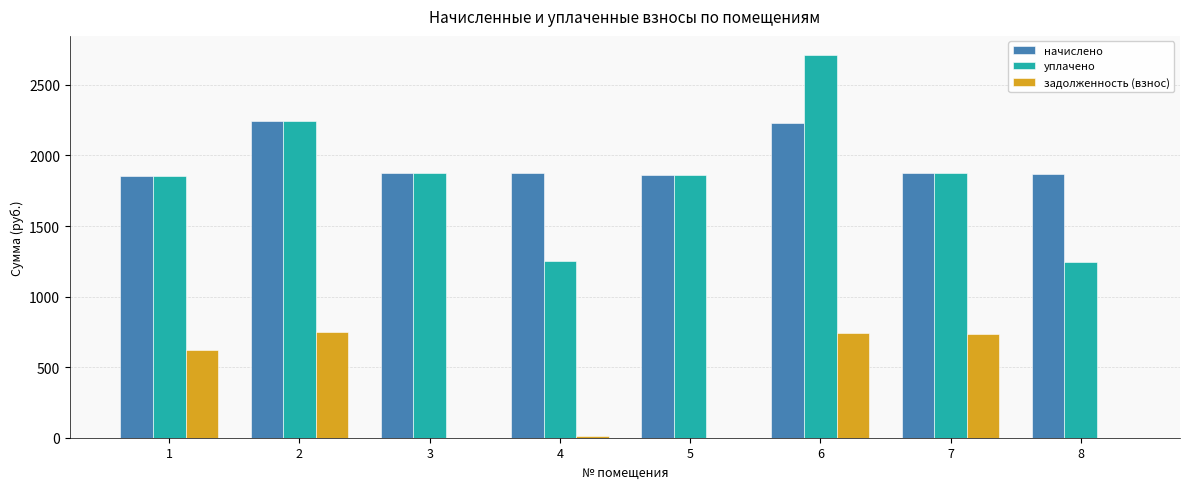

What is the average value of the задолженность (взнос) series?

357.0